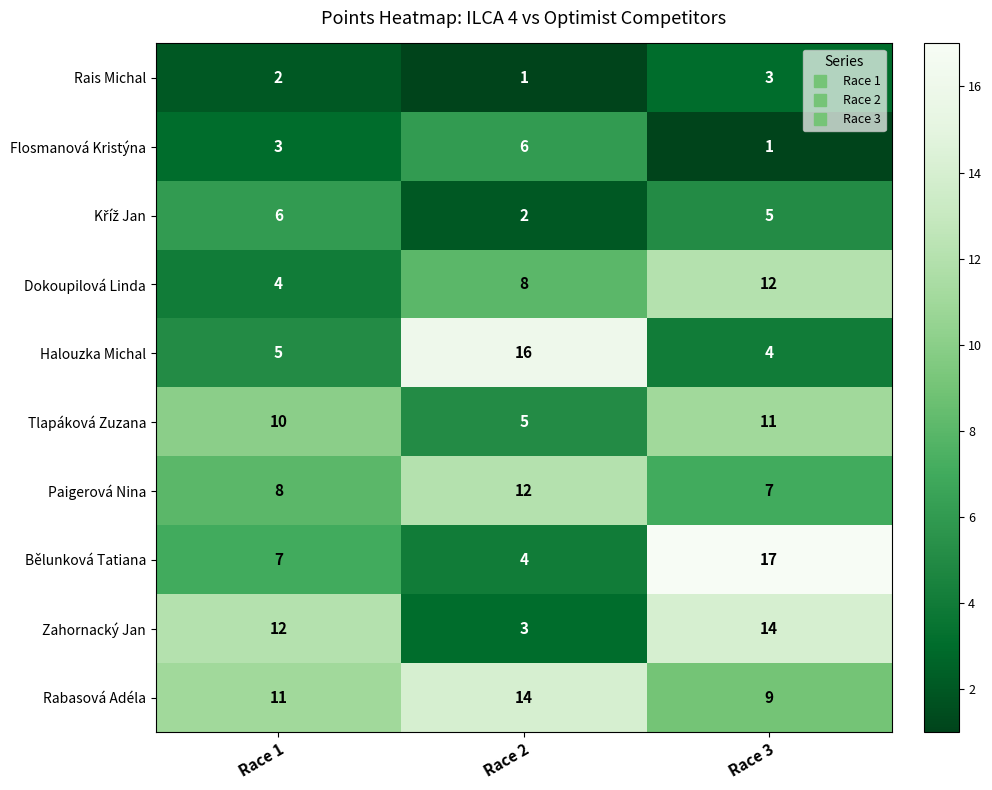

At how many categories does at least one series exceed 8?

3